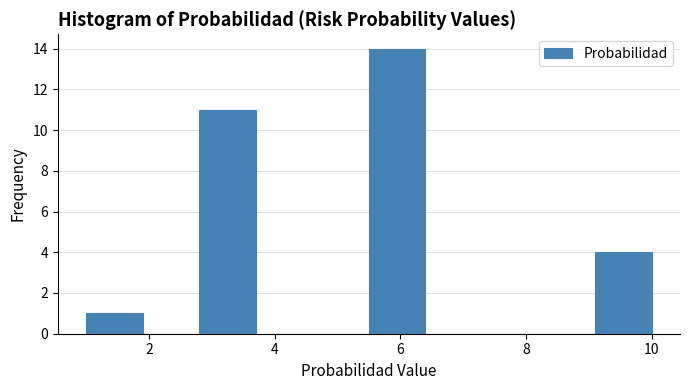

Which range on the x-axis has the tallest bar?

5.5 to 6.4